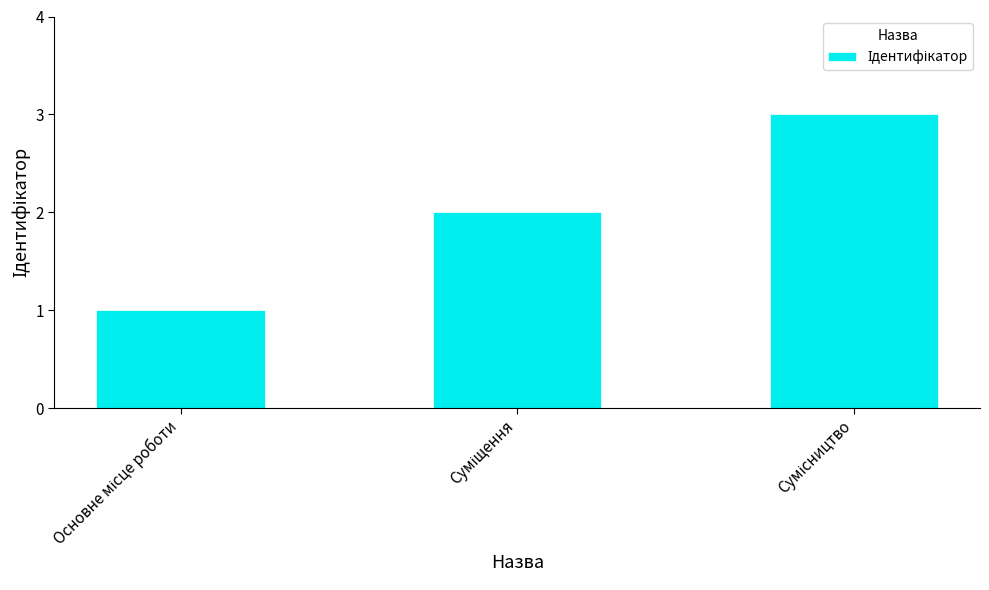

What is the value of the 3rd bar from the left?

3